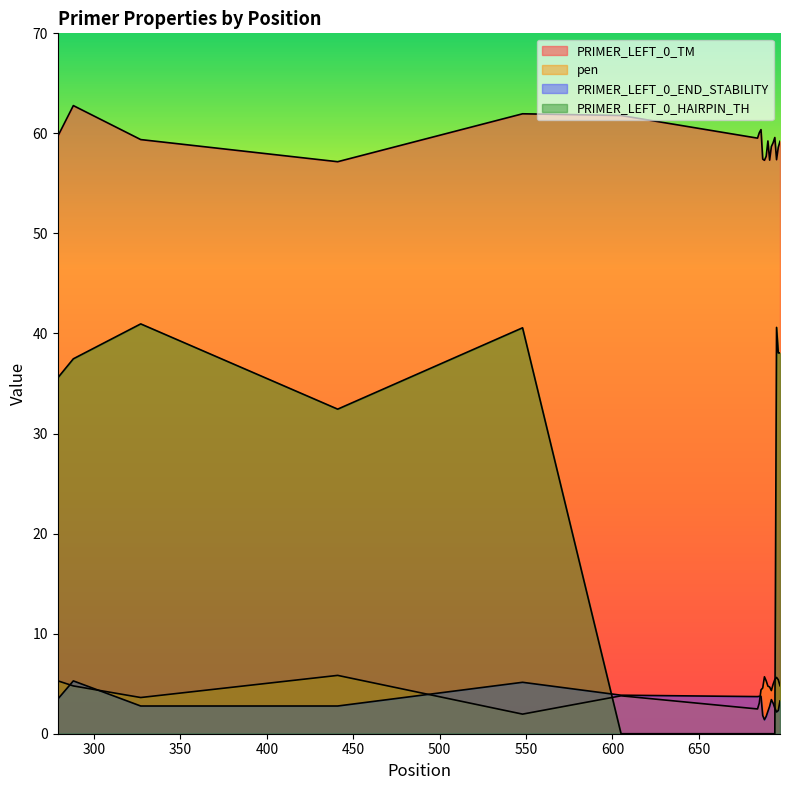

Is it true that PRIMER_LEFT_0_TM equals 14.7 at 684?

False